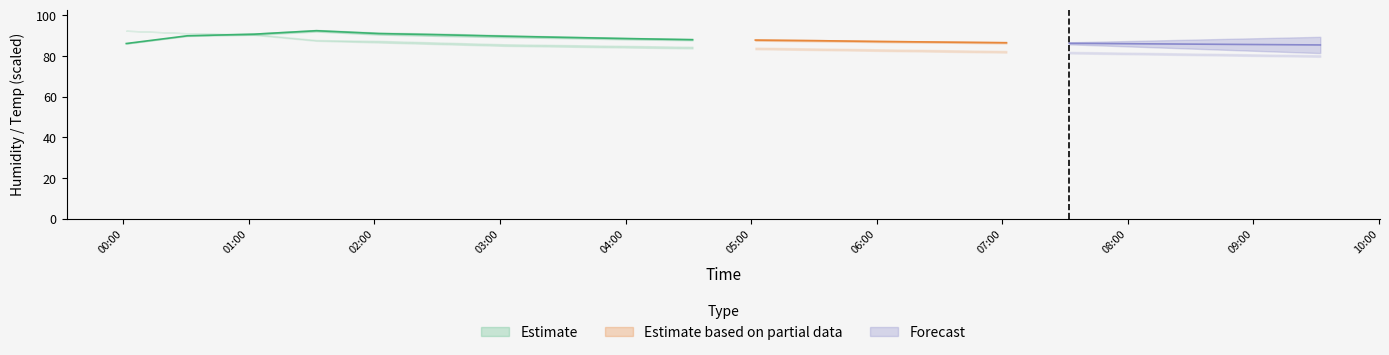

Between 2023/06/18 09:32:00 and 2023/06/18 09:02:00, which is larger?

2023/06/18 09:02:00